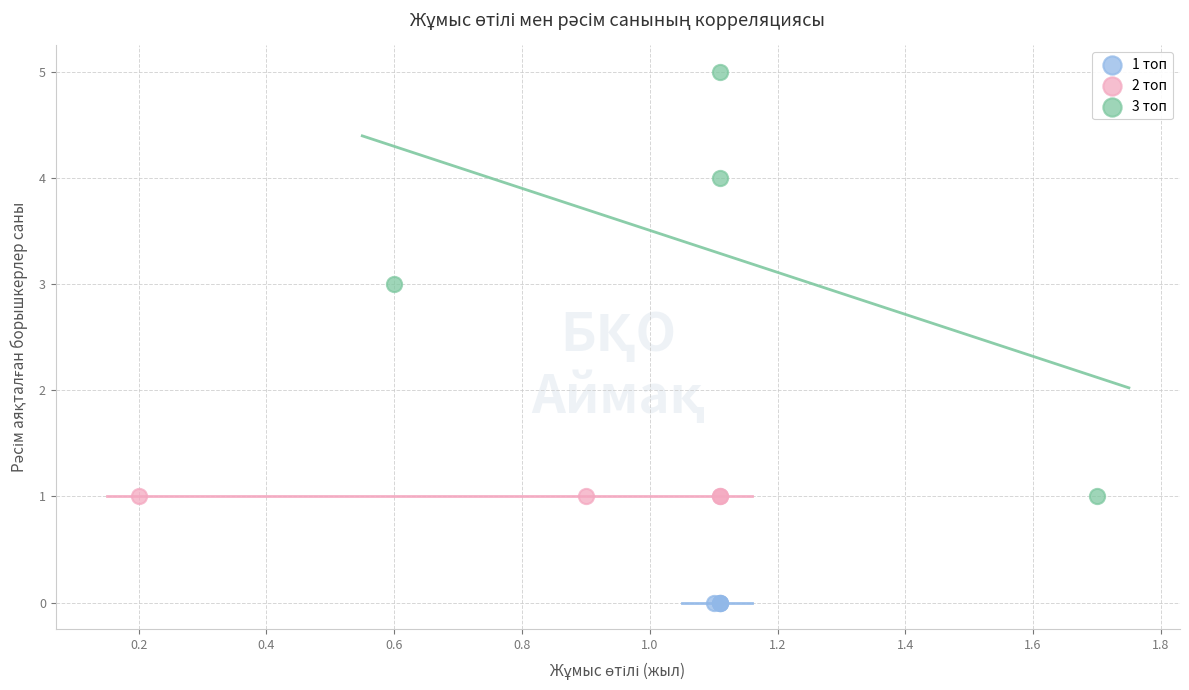

Which series contains the highest Y value?

3 топ